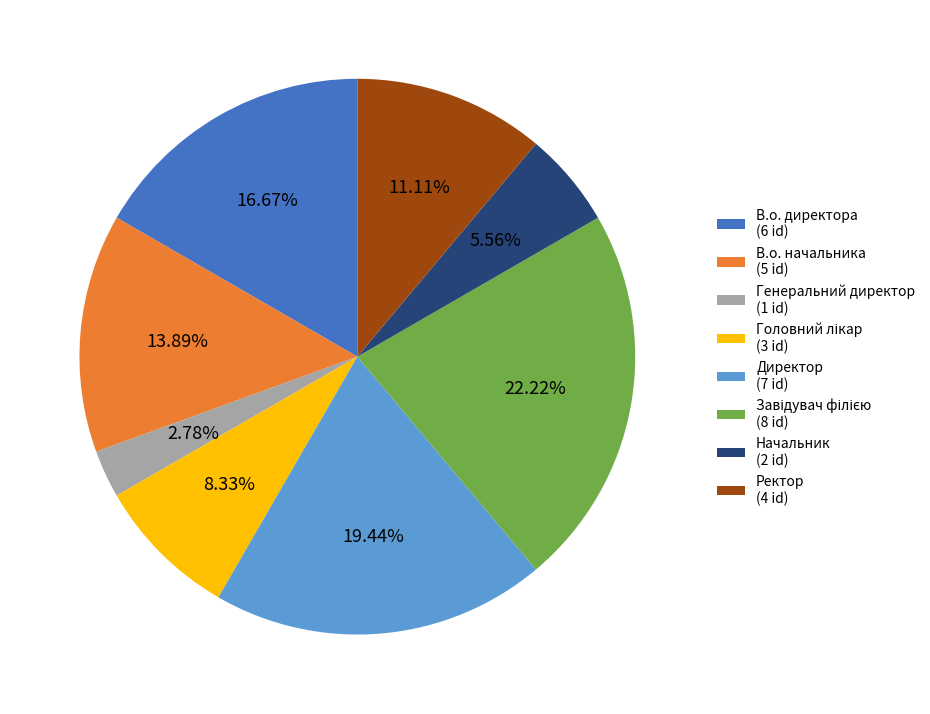

Is there any slice that represents more than half of the pie?

No